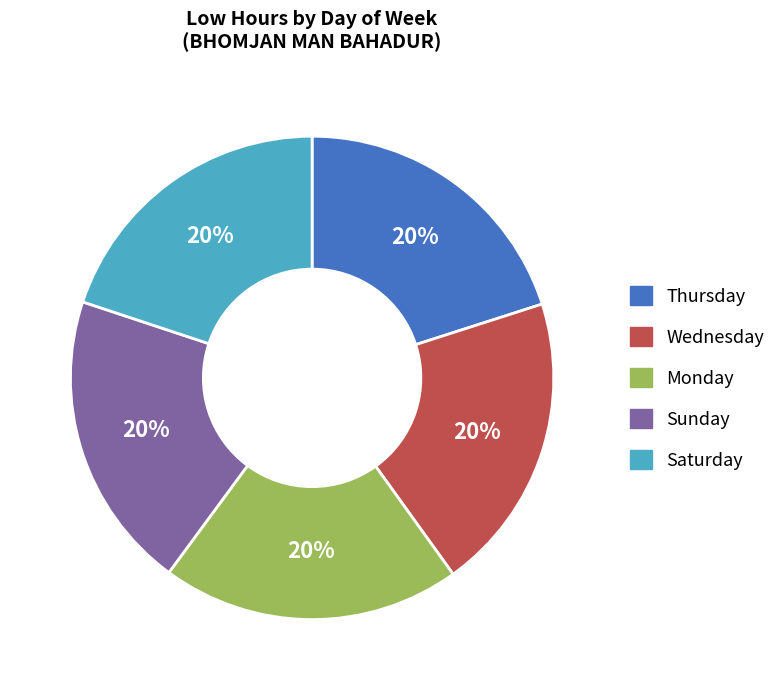

To the nearest percent, what is the average slice percentage?

20%